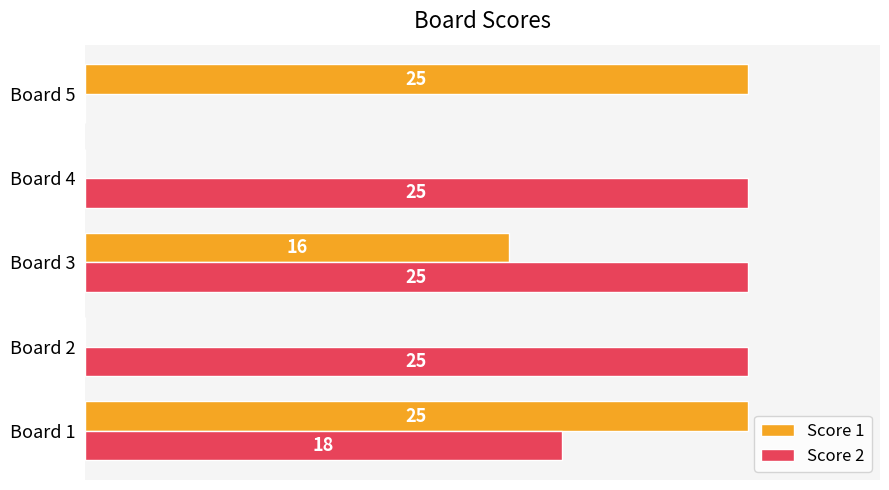

Which series has the largest total across all categories?

Score 2